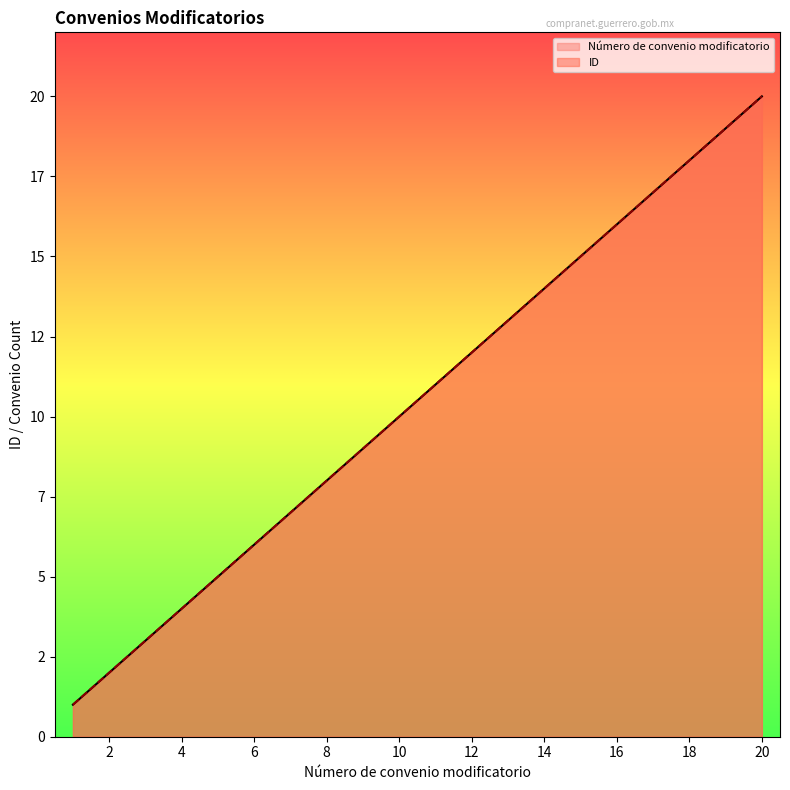

At which category does the chart reach its minimum across all series?

1